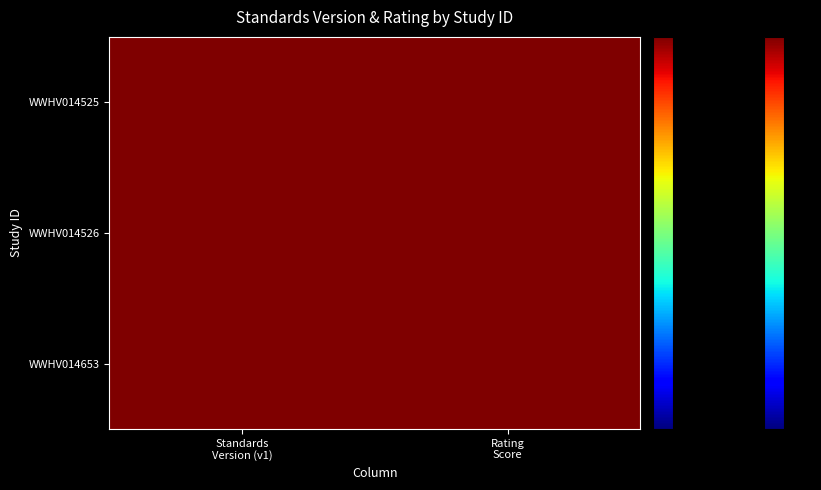

Rank the series at Rating Score from lowest to highest value.

WWHV014525, WWHV014653, WWHV014526